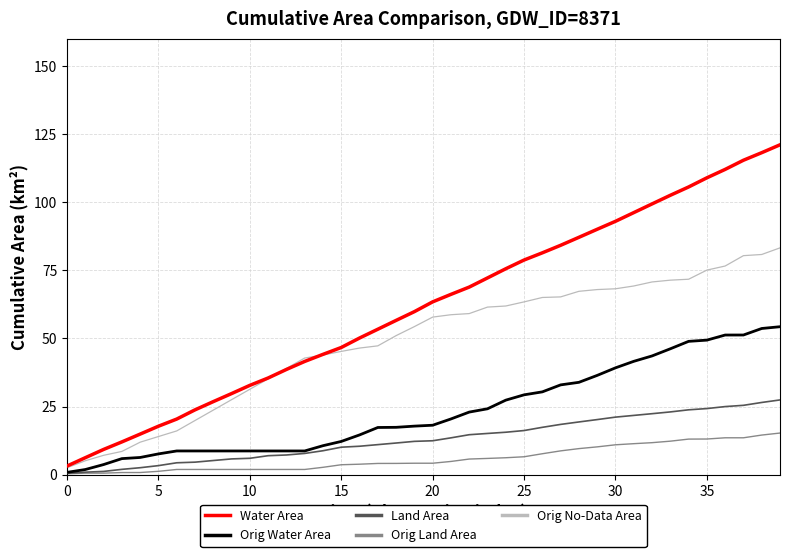

What is the maximum value shown in the chart?

121.1